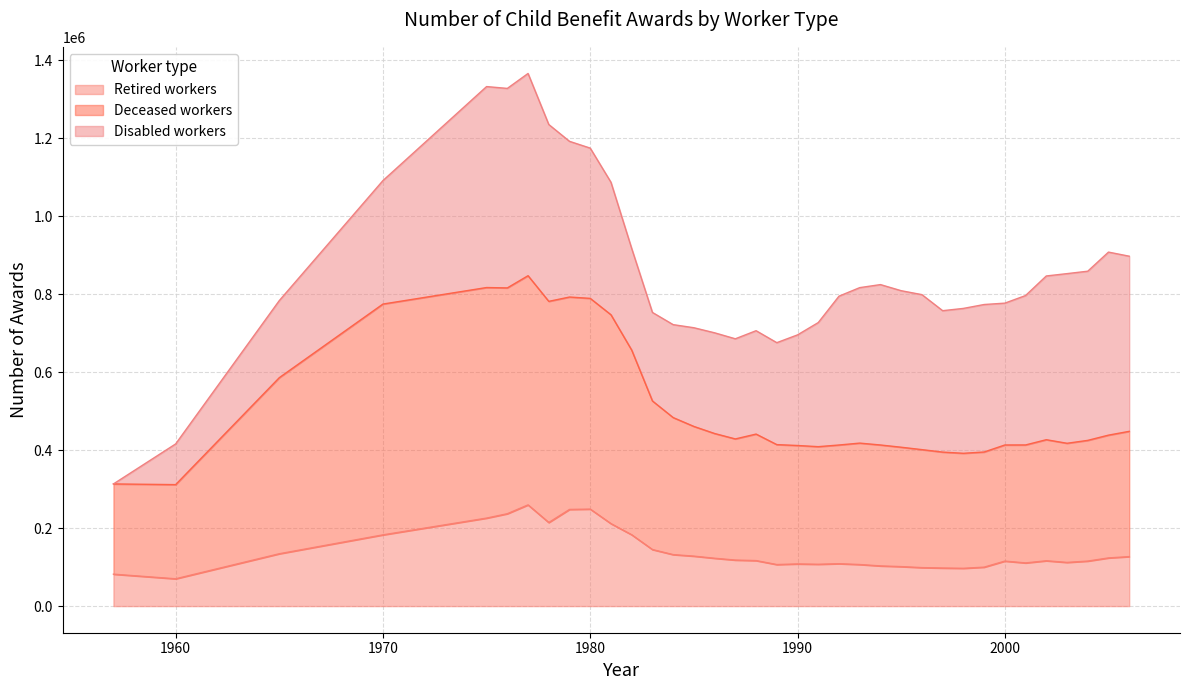

What is the difference between the maximum and second lowest values in the Retired workers series?

177605